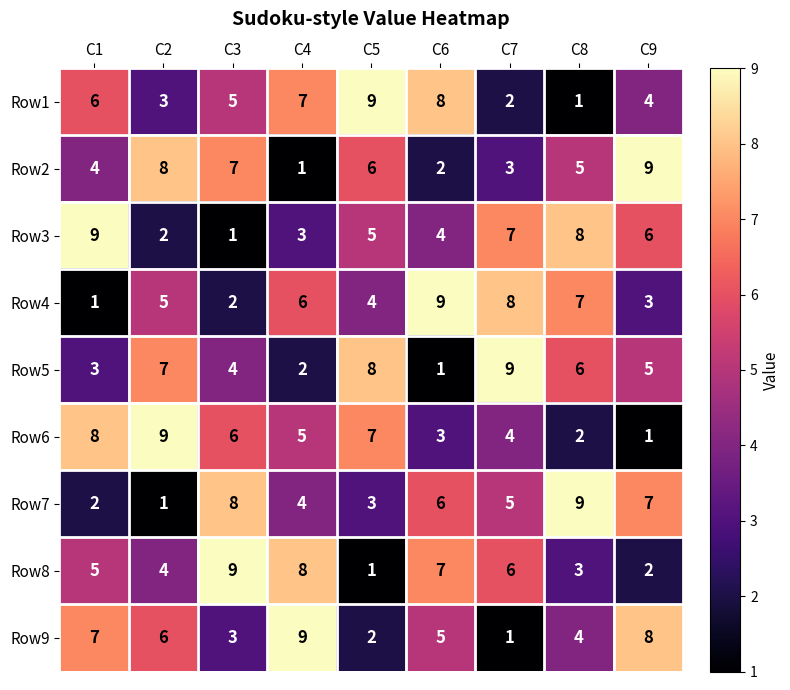

Where does the Row3 series first go above 5?

C1